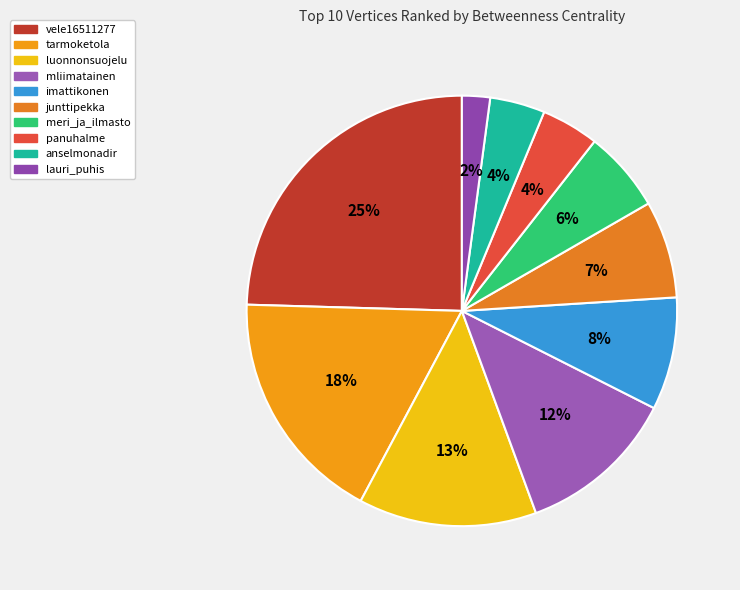

The mliimatainen slice represents 12% of the pie. True or false?

True